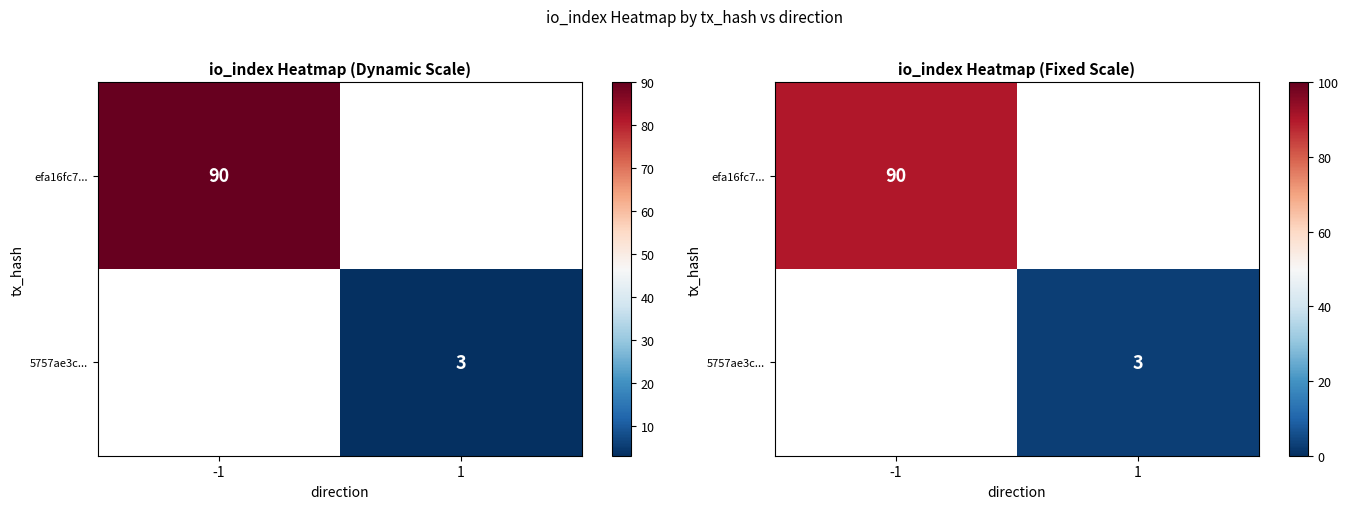

What is the minimum value shown in the chart?

3.0